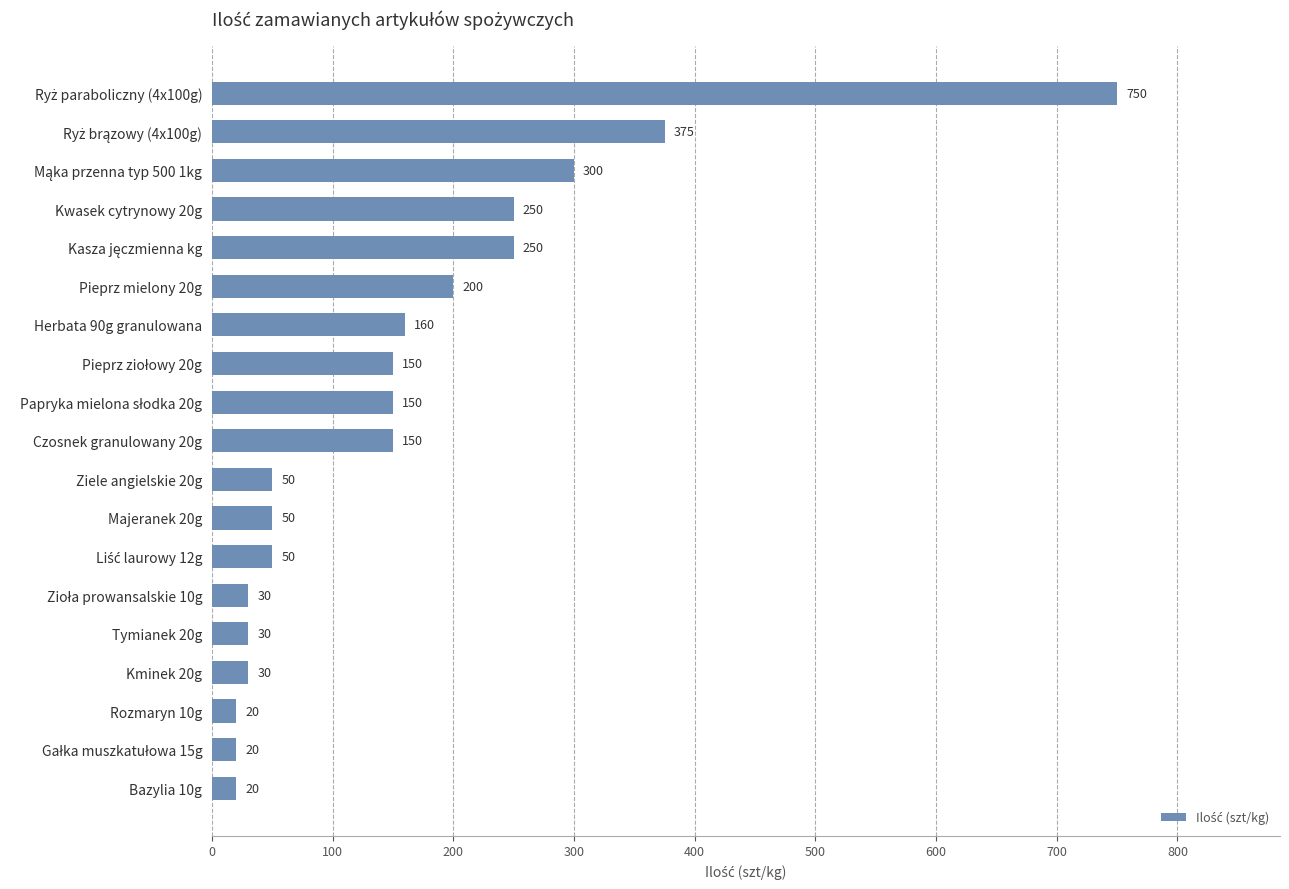

What is the change in value from Kminek 20g to Rozmaryn 10g?

-10